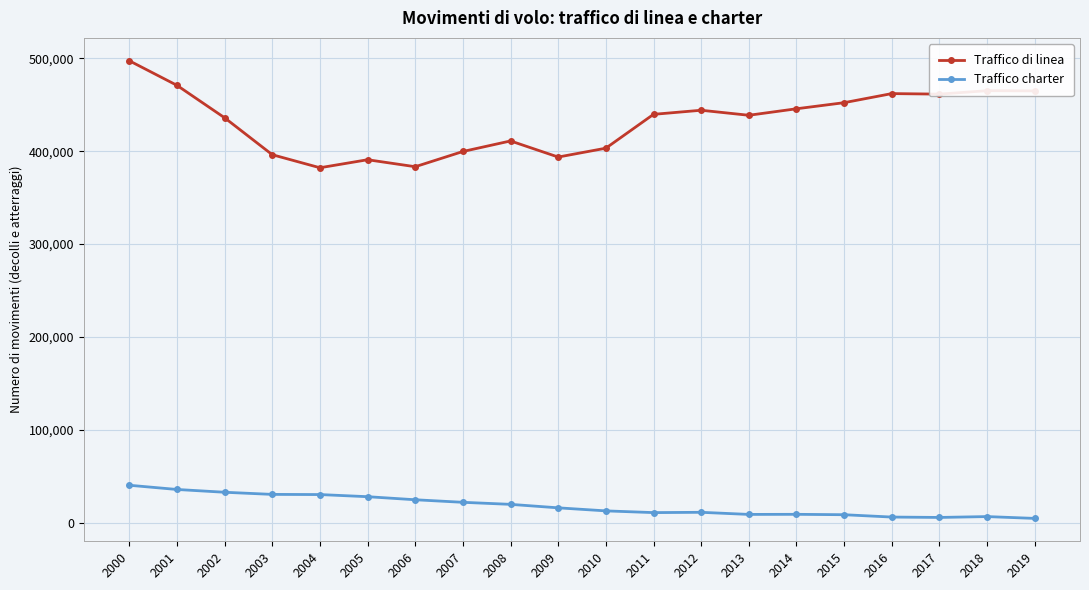

What is the value of the Traffico di linea point at the 9th from the left?

411090